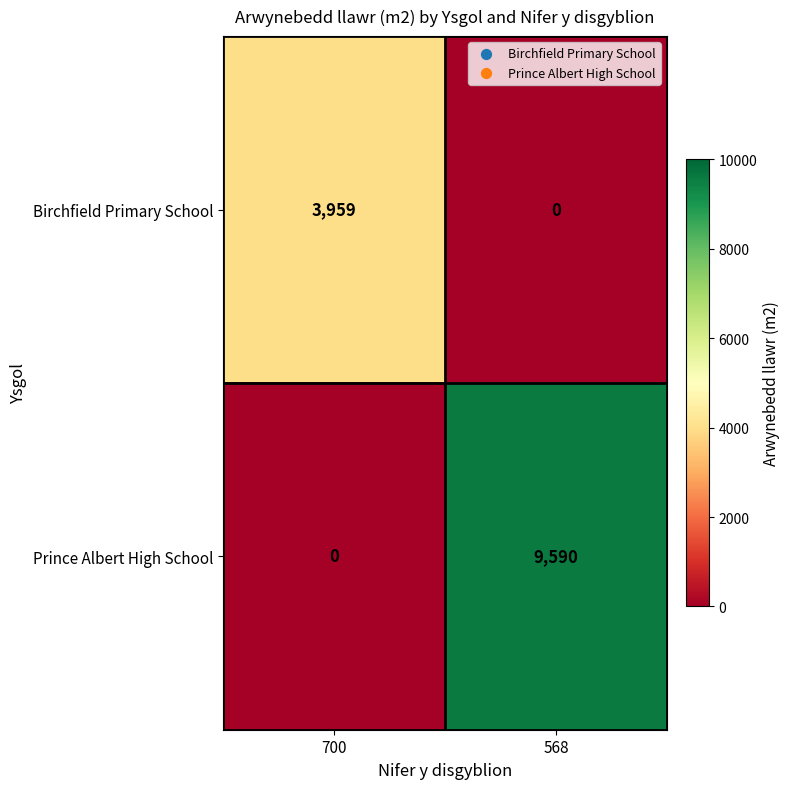

True or false: Prince Albert High School has a value of -4091 at 700.

False